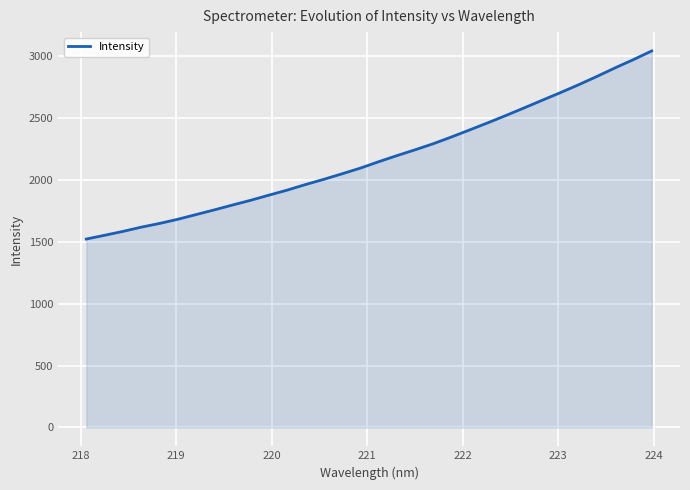

What is the greatest value displayed?

3043.9